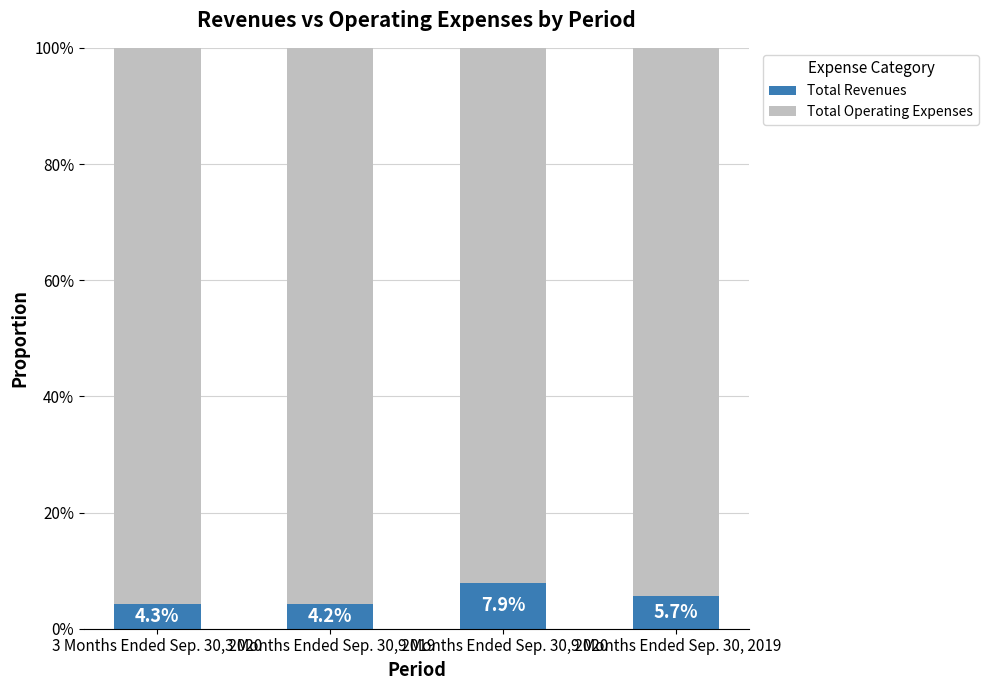

What are all the series names shown in the legend?

Total Revenues, Total Operating Expenses